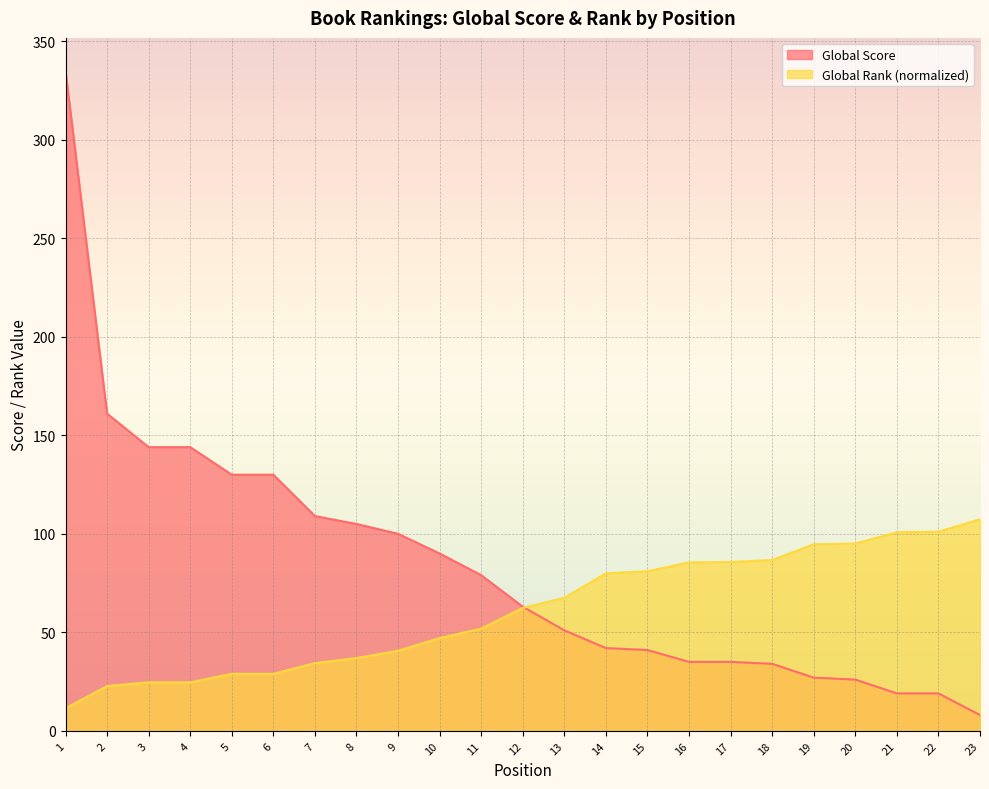

How many lines are shown in the chart?

2